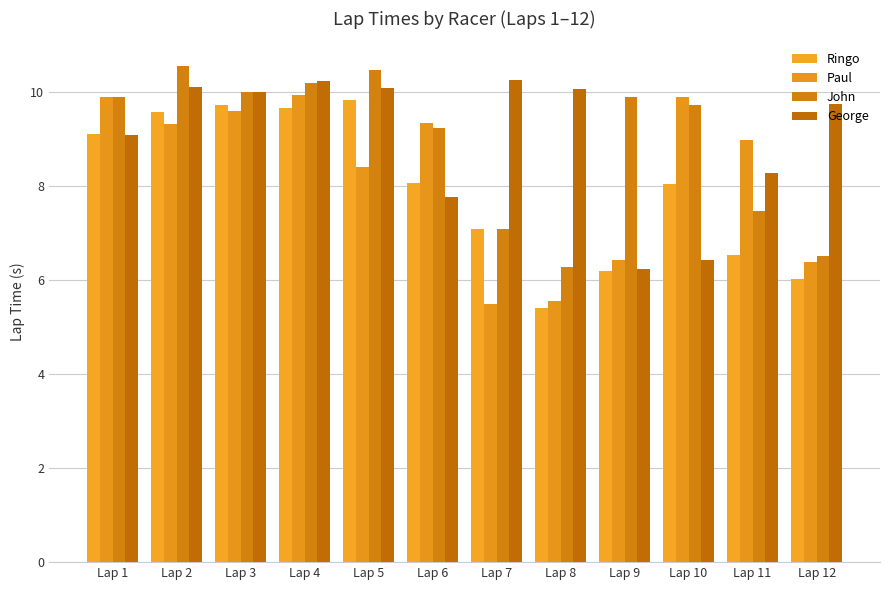

What is the difference between the Paul values at Lap 11 and Lap 7?

3.5